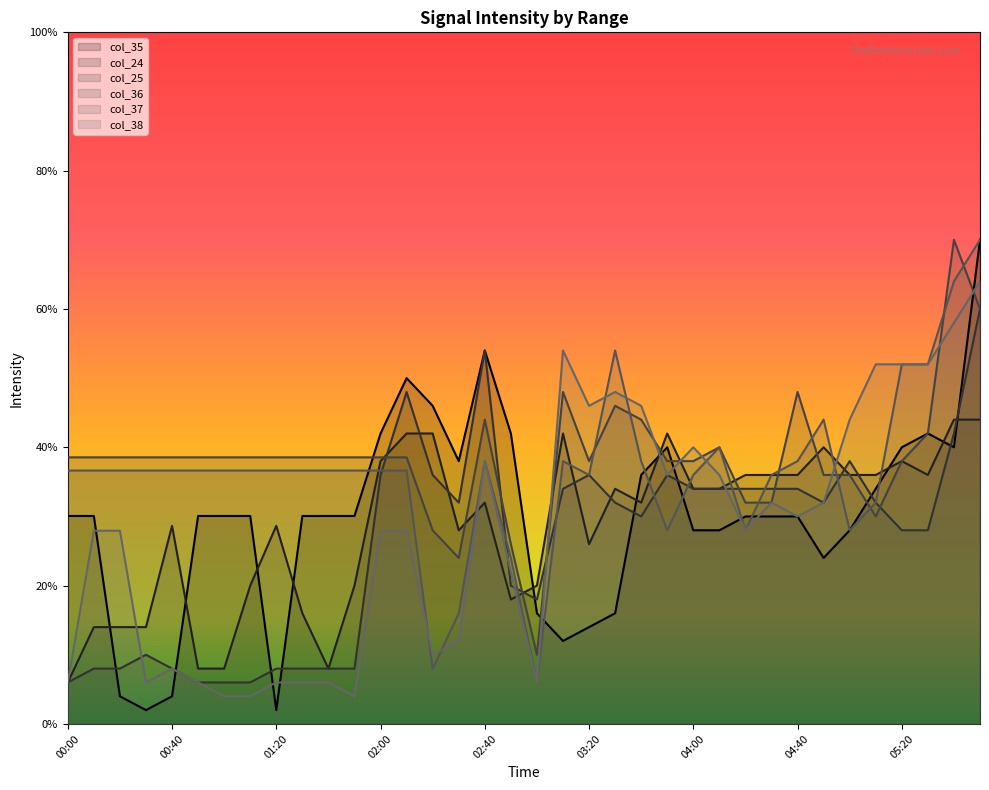

Is the value of col_25 line at 13 greater than the value of col_37 line at 13?

Yes